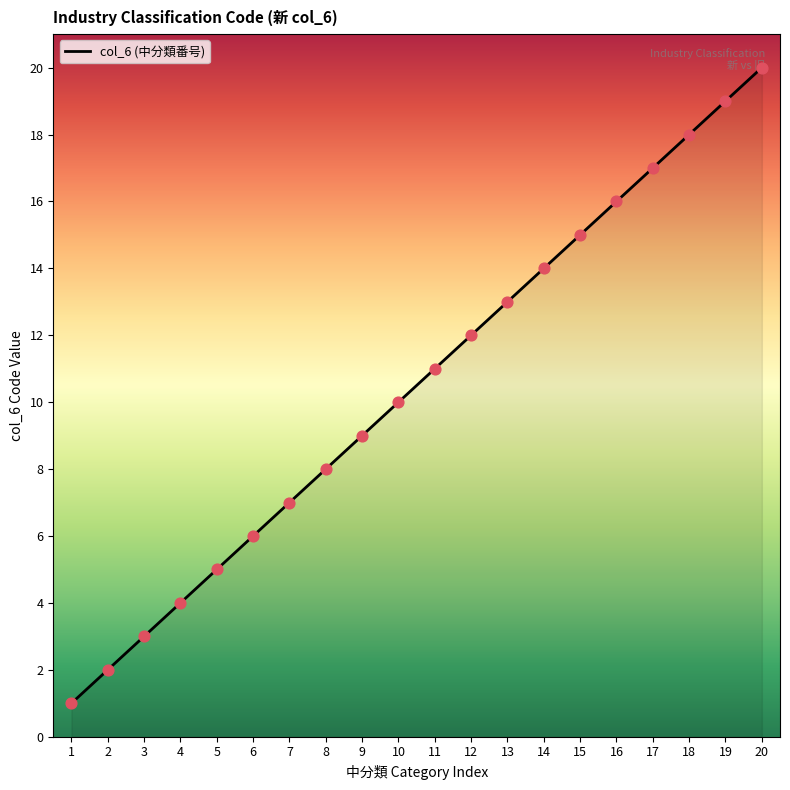

Between 2 and 12, which is larger?

12